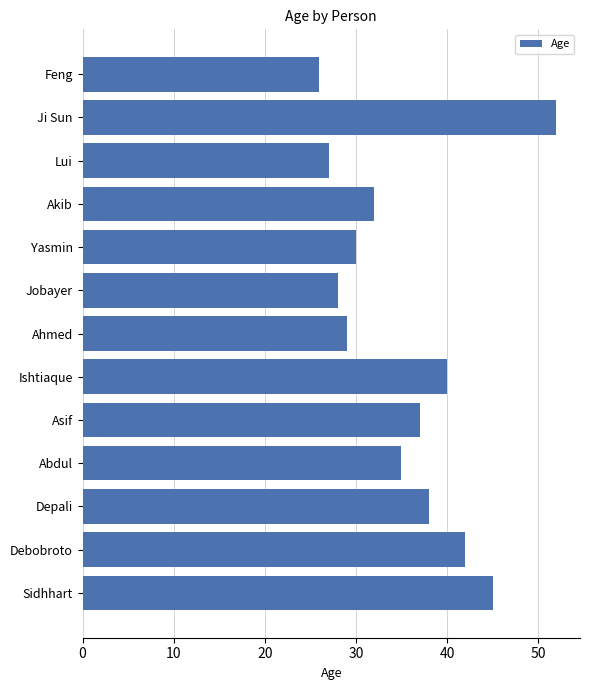

Which label corresponds to the smallest value in the chart?

Feng